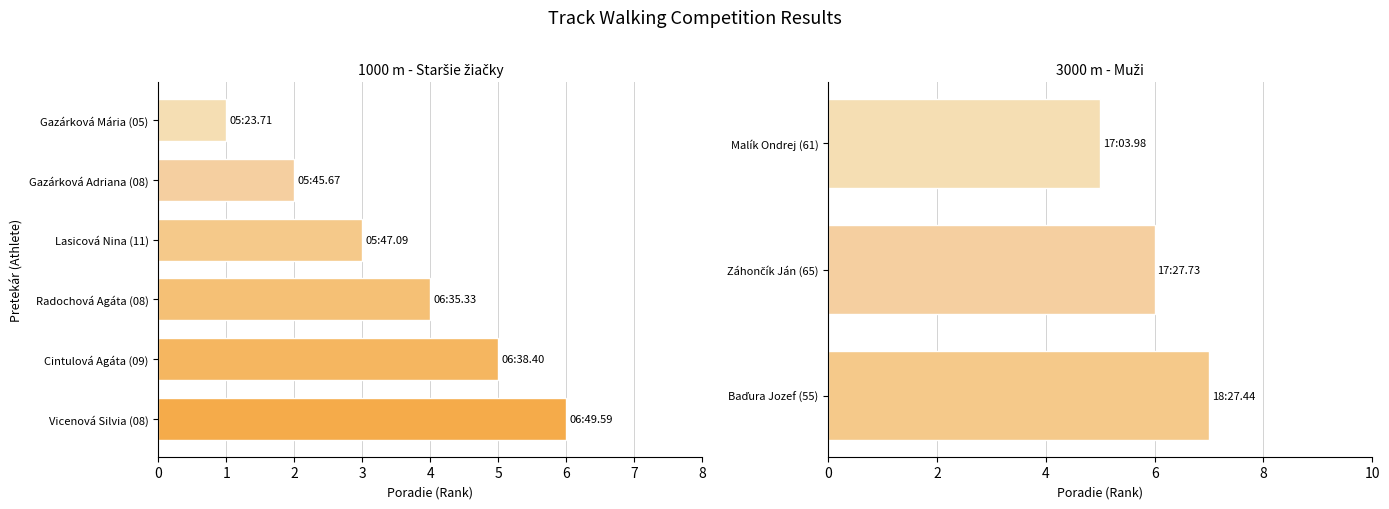

The value at Gazárková Mária (05) is 1. True or false?

False